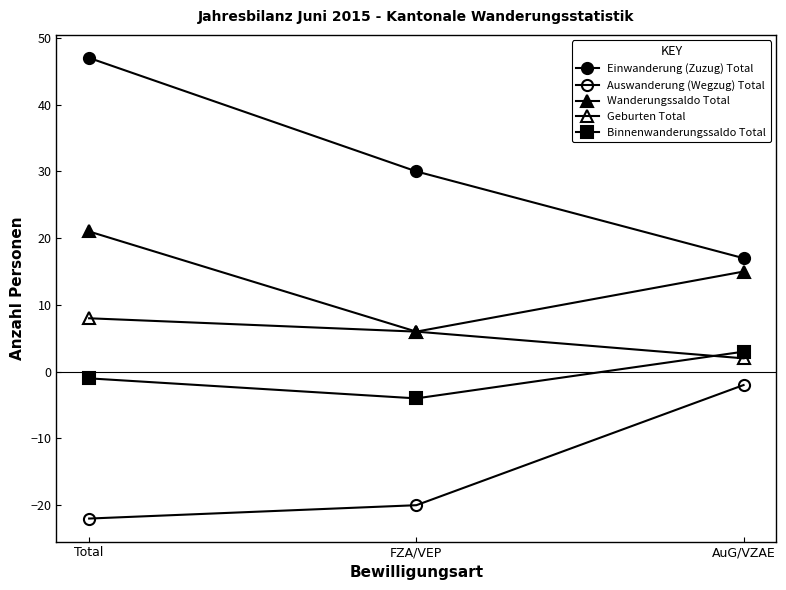

How many negative values does the Binnenwanderungssaldo Total series have?

2